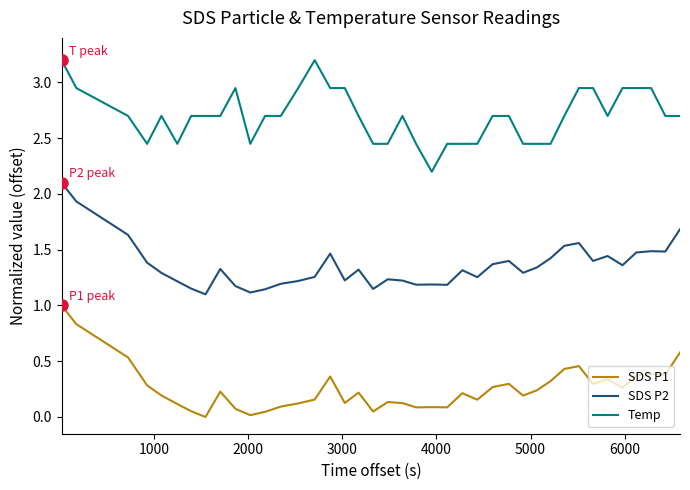

Rank the series by their average value, from lowest to highest.

SDS P1, SDS P2, Temp